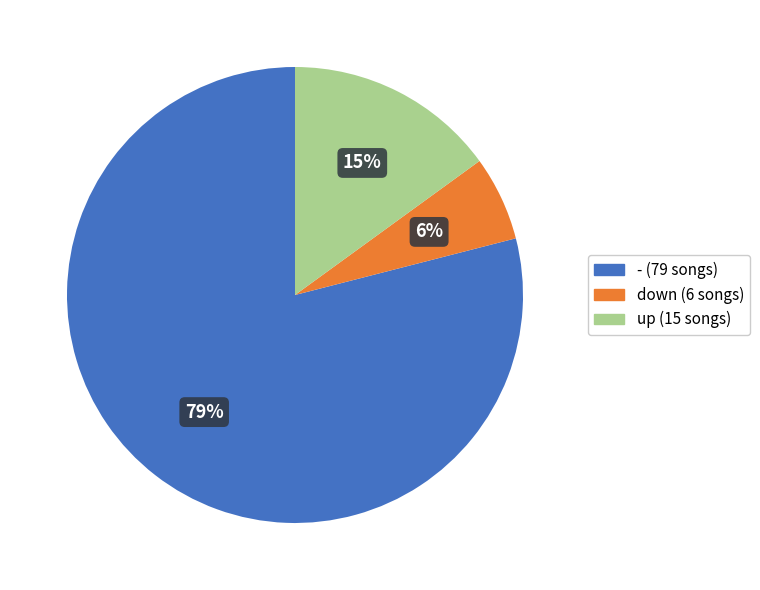

How many slices are in this pie chart?

3